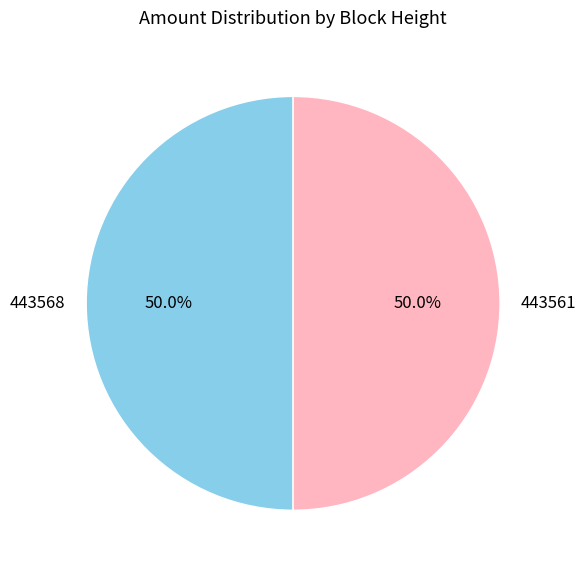

The 443561 slice represents 50% of the pie. True or false?

True